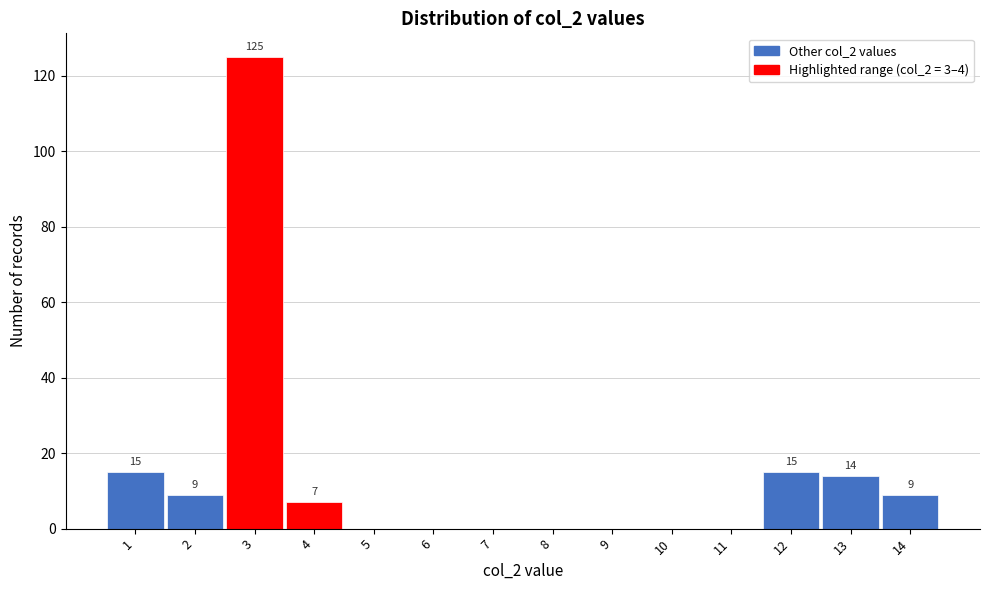

Over which range of the x-axis is the bar tallest?

2.5 to 3.5